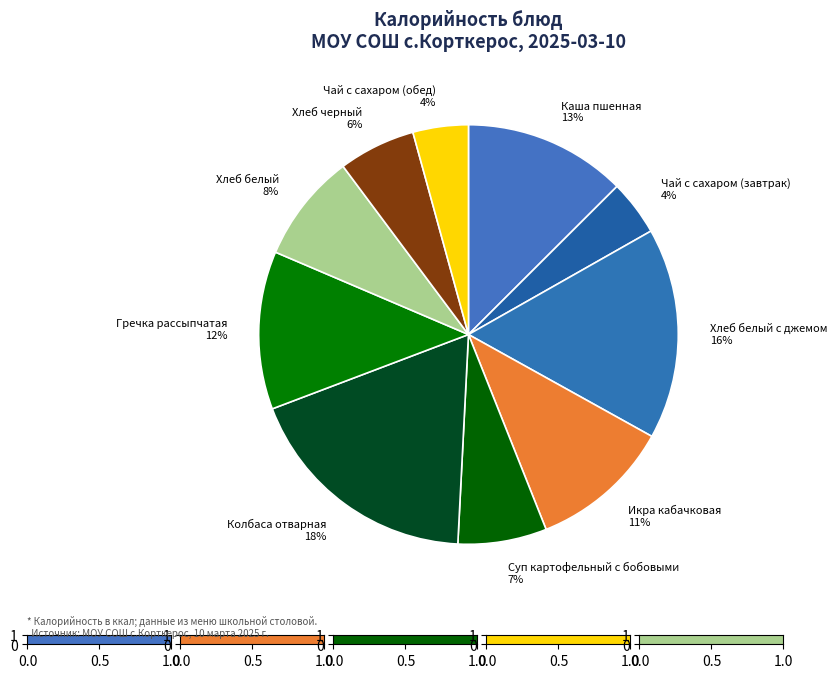

To the nearest percent, what portion does Колбаса отварная represent?

18%